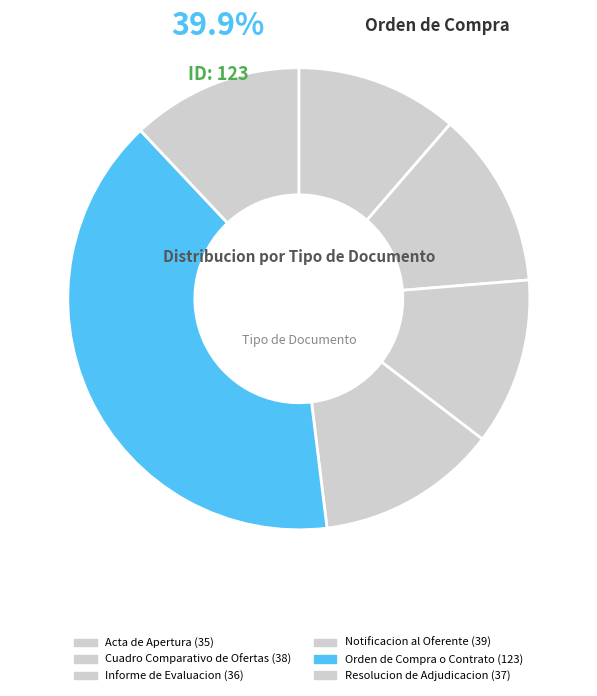

To the nearest percent, what portion does Cuadro Comparativo de Ofertas represent?

12%